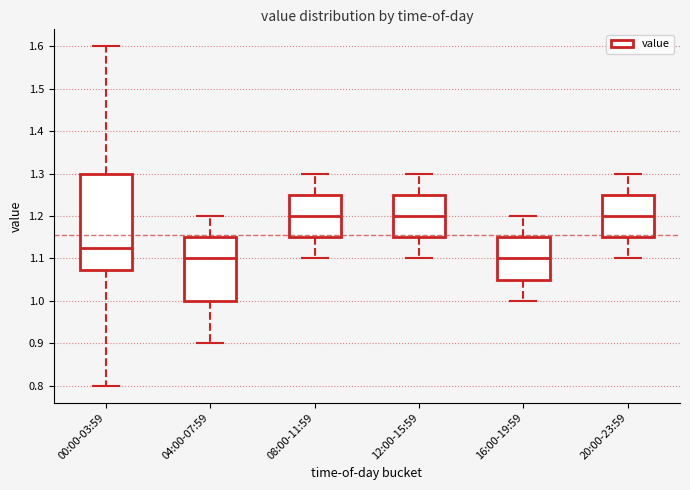

Reading left to right, transcribe this box plot: for each box, give where its median line is, the range the box spans, and where its two whiskers end, as read against the y-axis. The values are not printed on the chart, so give them approximately, as read against the axis.

00:00-03:59: median 1.13, box 1.07 to 1.30, whiskers 0.80 to 1.60
04:00-07:59: median 1.10, box 1.00 to 1.15, whiskers 0.90 to 1.20
08:00-11:59: median 1.20, box 1.15 to 1.25, whiskers 1.10 to 1.30
12:00-15:59: median 1.20, box 1.15 to 1.25, whiskers 1.10 to 1.30
16:00-19:59: median 1.10, box 1.05 to 1.15, whiskers 1.00 to 1.20
20:00-23:59: median 1.20, box 1.15 to 1.25, whiskers 1.10 to 1.30